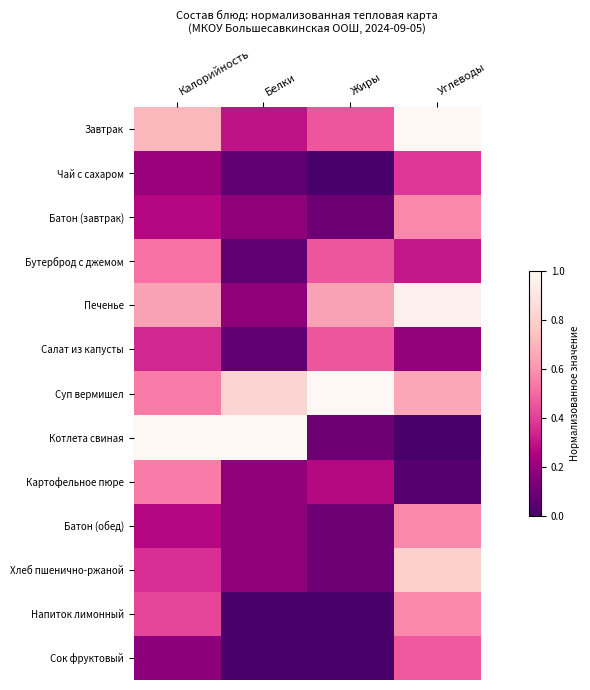

Rank the series by their maximum value, from highest to lowest.

Завтрак, Суп вермишел, Котлета свиная, Печенье, Хлеб пшенично-ржаной, Батон (завтрак), Батон (обед), Напиток лимонный, Картофельное пюре, Бутерброд с джемом, Сок фруктовый, Салат из капусты, Чай с сахаром